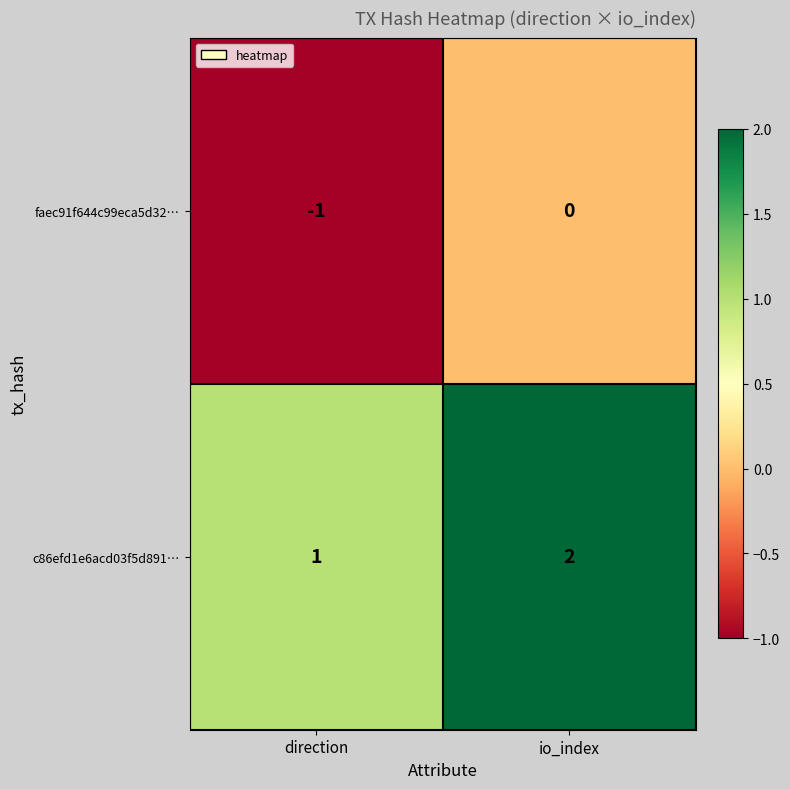

Rank the series by their average value, from lowest to highest.

faec91f644c99eca5d32…, c86efd1e6acd03f5d891…